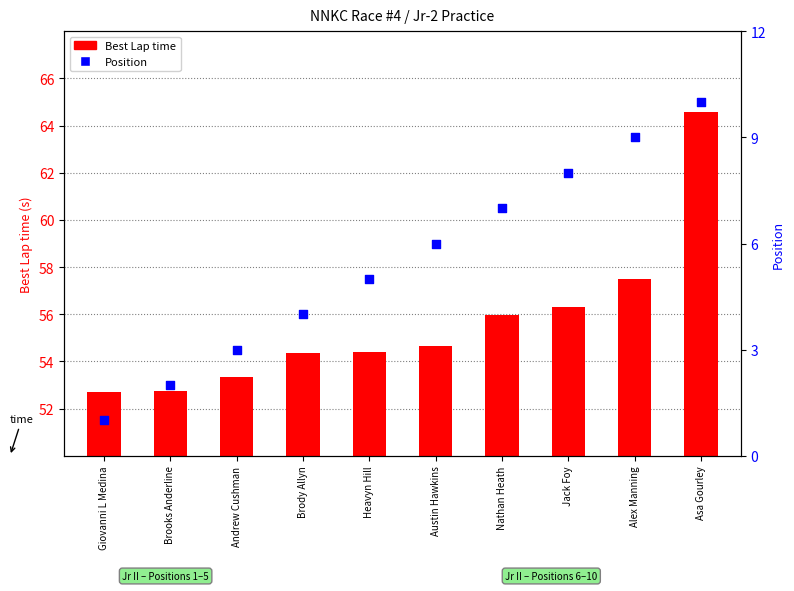

At how many categories does at least one series exceed 62?

1